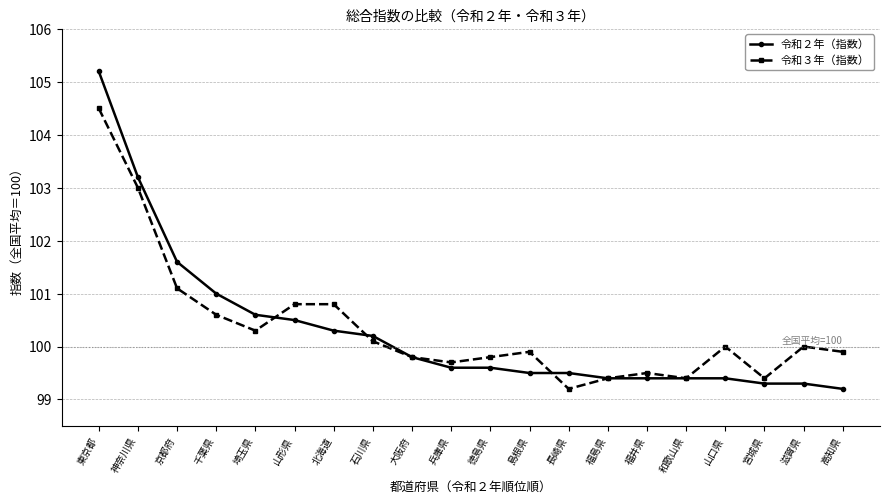

At 京都府, list the series in order from smallest to largest.

令和３年（指数）, 令和２年（指数）